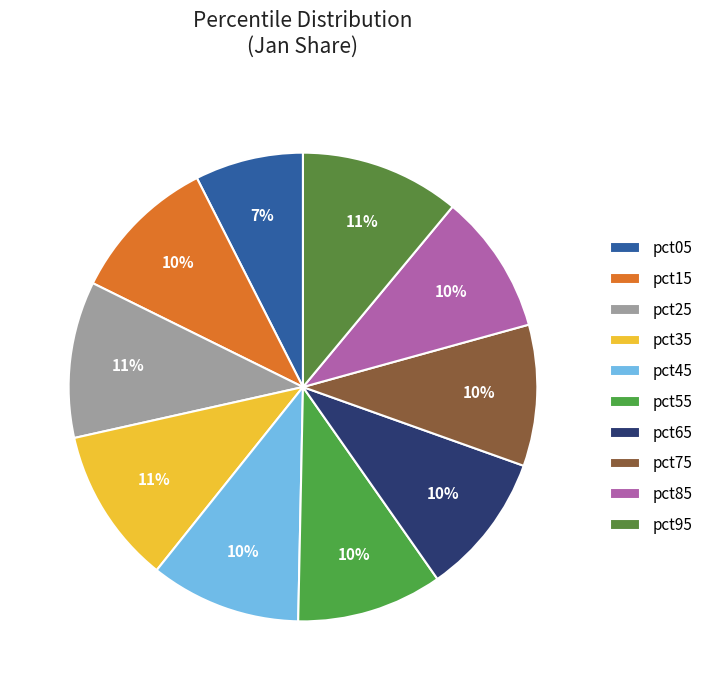

Is it true that pct05 is 7% of the pie?

True